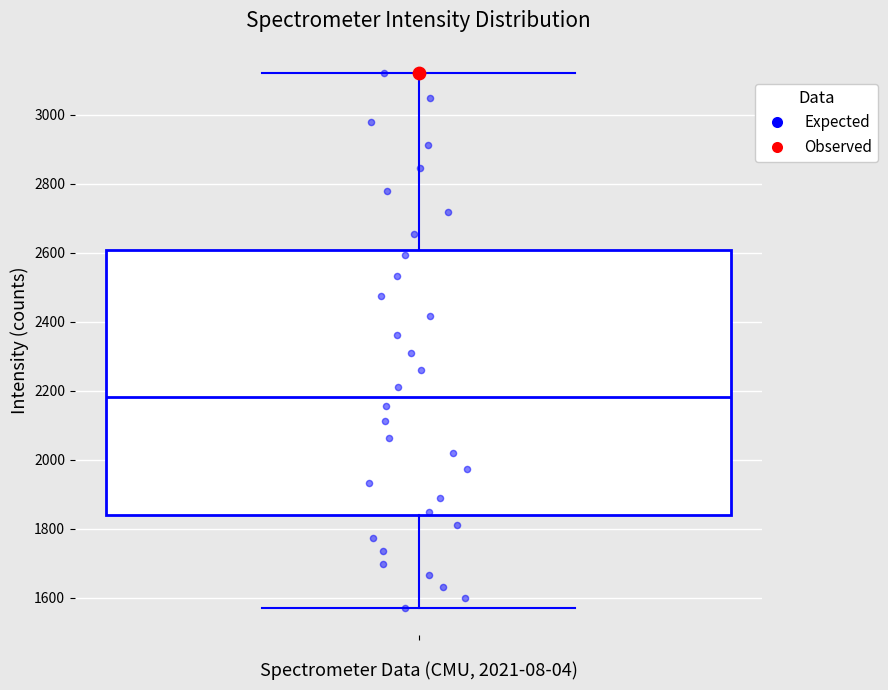

Read this box plot against the y-axis: the position of the median line, the range covered by the box, and the ends of both whiskers. The values are not printed on the chart, so give them approximately, as read against the axis.

median 2180, box 1840 to 2600, whiskers 1580 to 3120